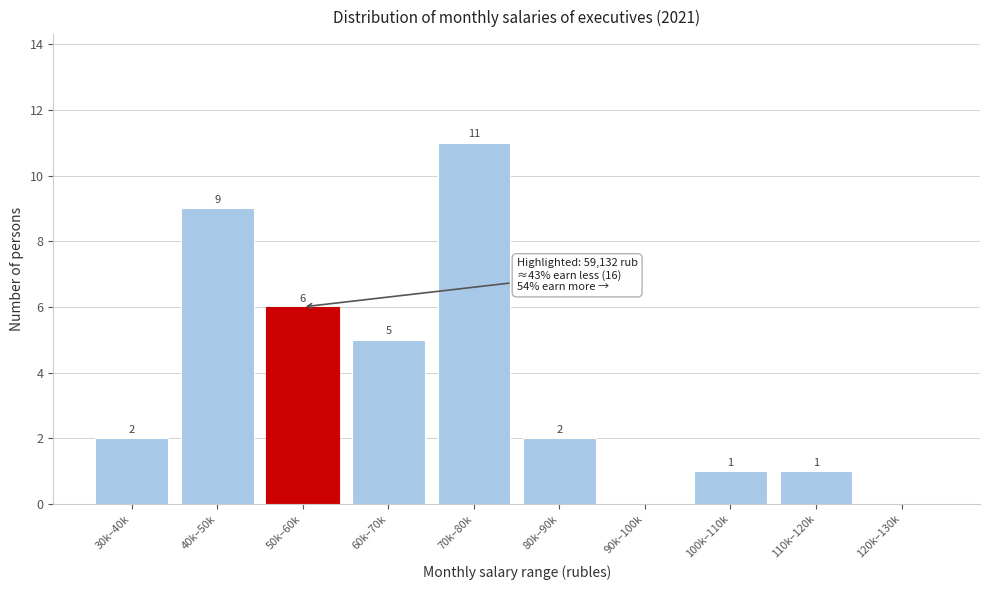

Reading left to right, list all the values displayed in this chart.

30k–40k=2	40k–50k=9	50k–60k=6	60k–70k=5	70k–80k=11	80k–90k=2	90k–100k=0	100k–110k=1	110k–120k=1	120k–130k=0